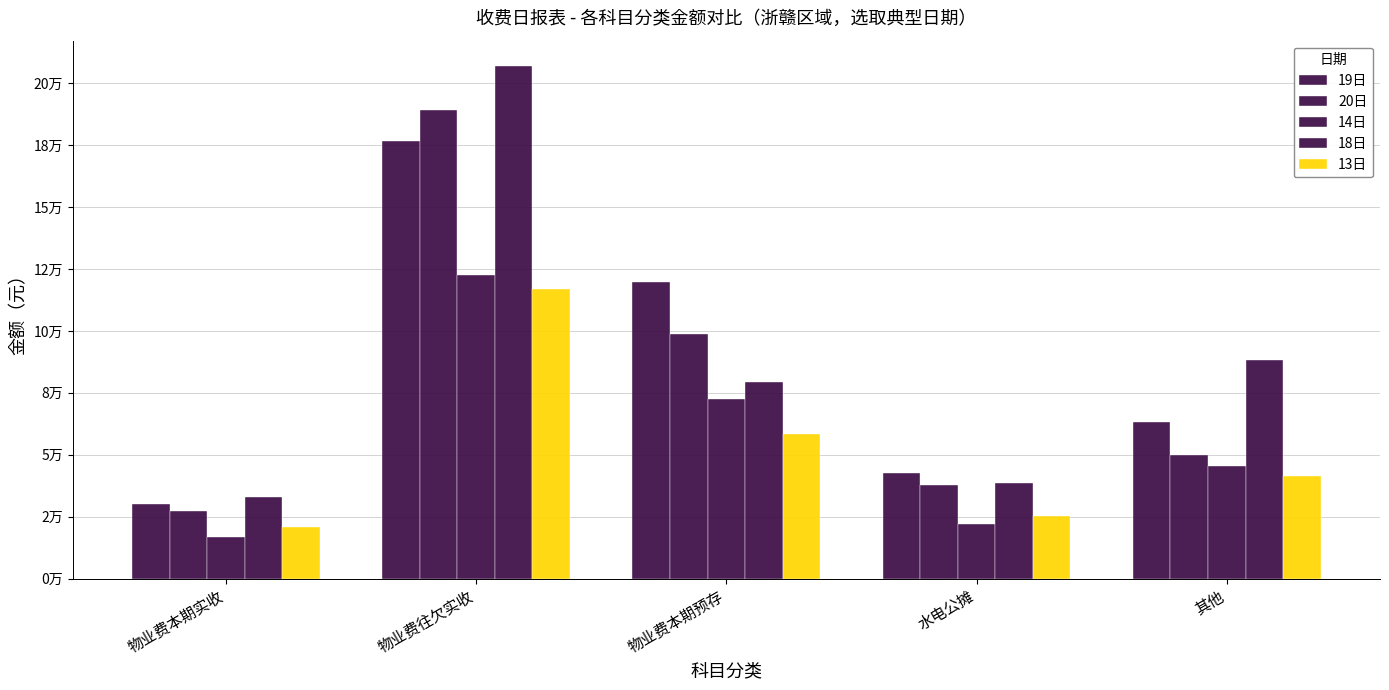

The 14日 series shows 72342.2 at 物业费本期预存. True or false?

True